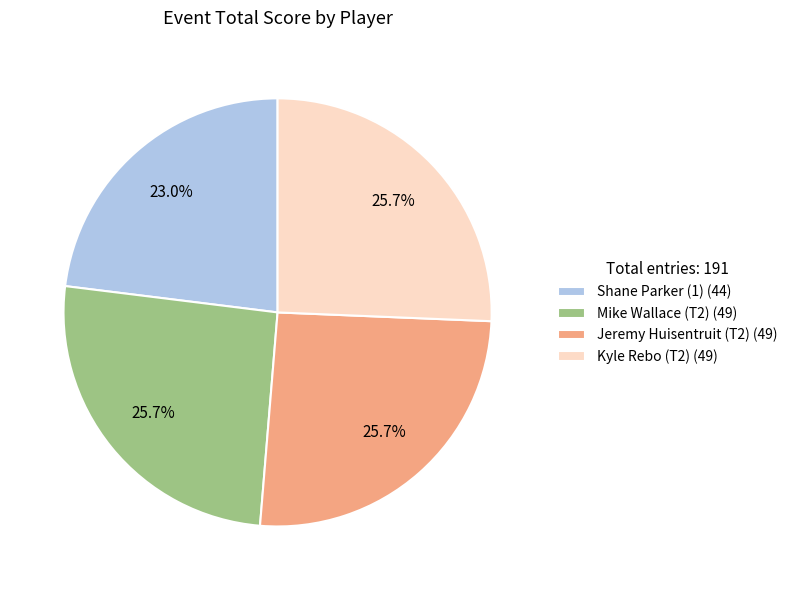

True or false: Kyle Rebo (T2) accounts for 32% of the total.

False